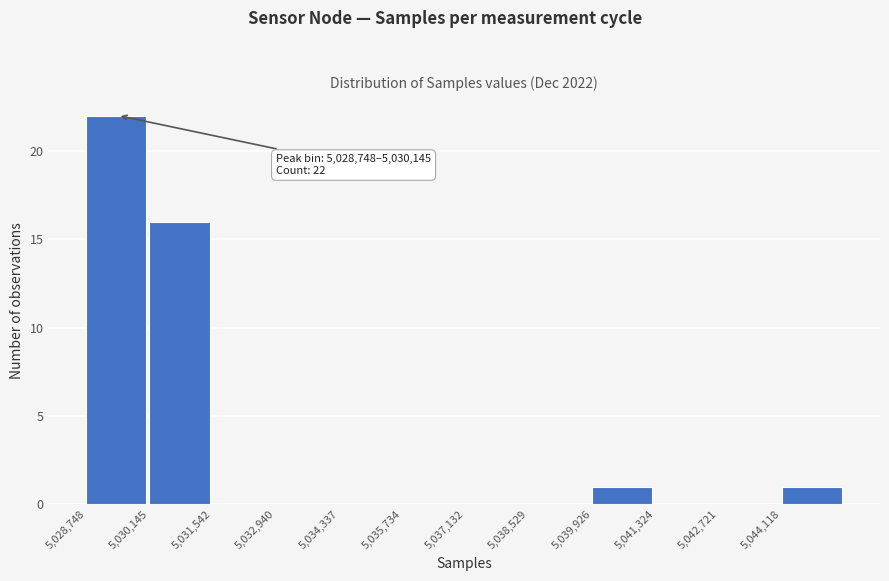

Which range on the x-axis has the tallest bar?

5028800 to 5030200